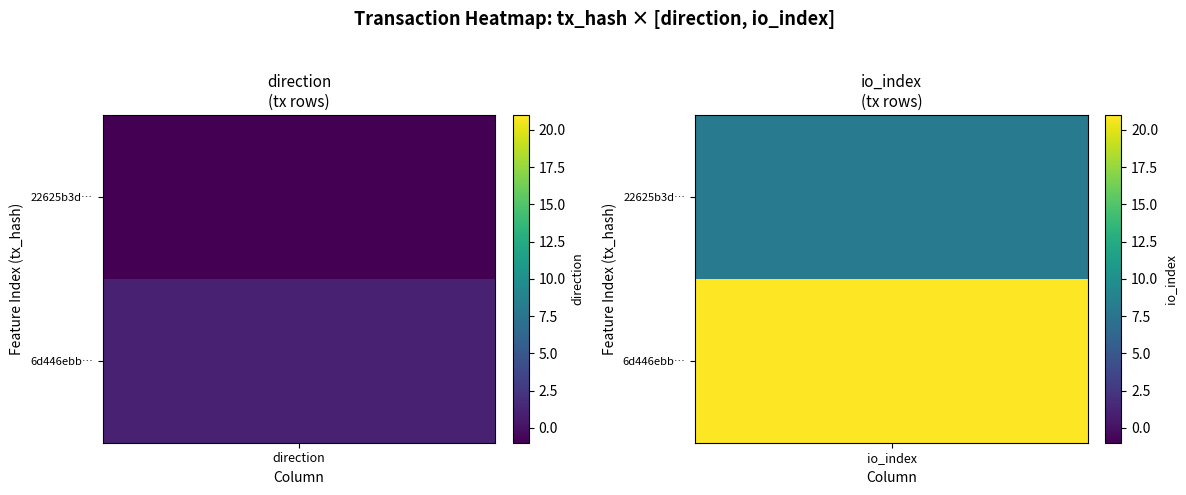

Which series has the largest total across all categories?

6d446ebb6aa019bd9a04f96d49d420b3a65df79